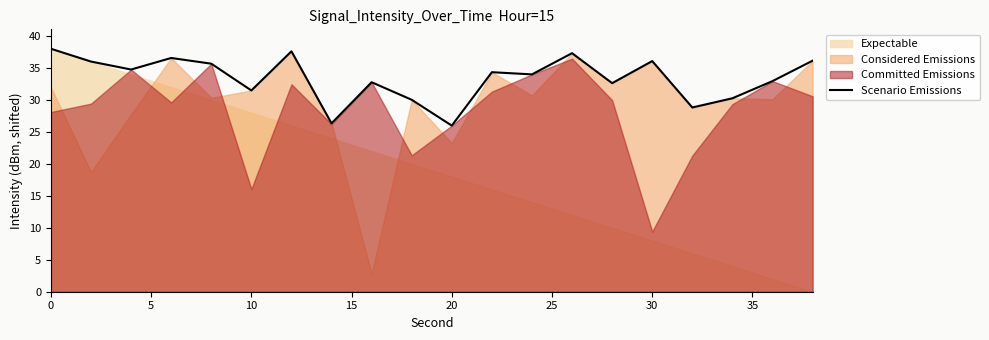

Reading left to right, extract all data points from this chart.

38.0	36.0	34.8	36.6	35.7	31.5	37.6	26.3	32.8	30.0	26.0	34.3	34.0	37.3	32.6	36.1	28.8	30.3	32.9	36.1